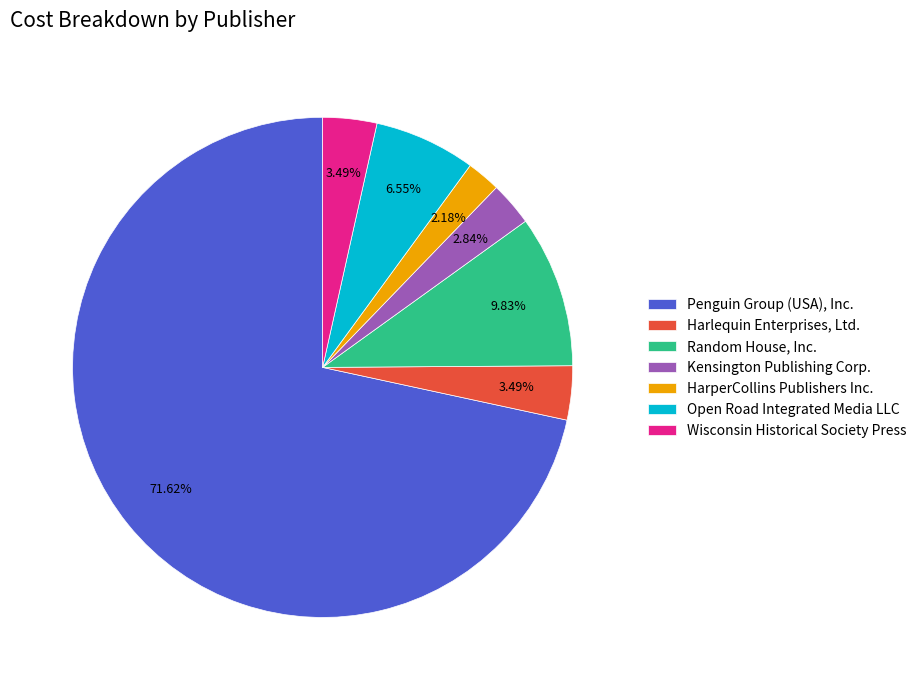

Is there any slice that represents more than half of the pie?

Yes